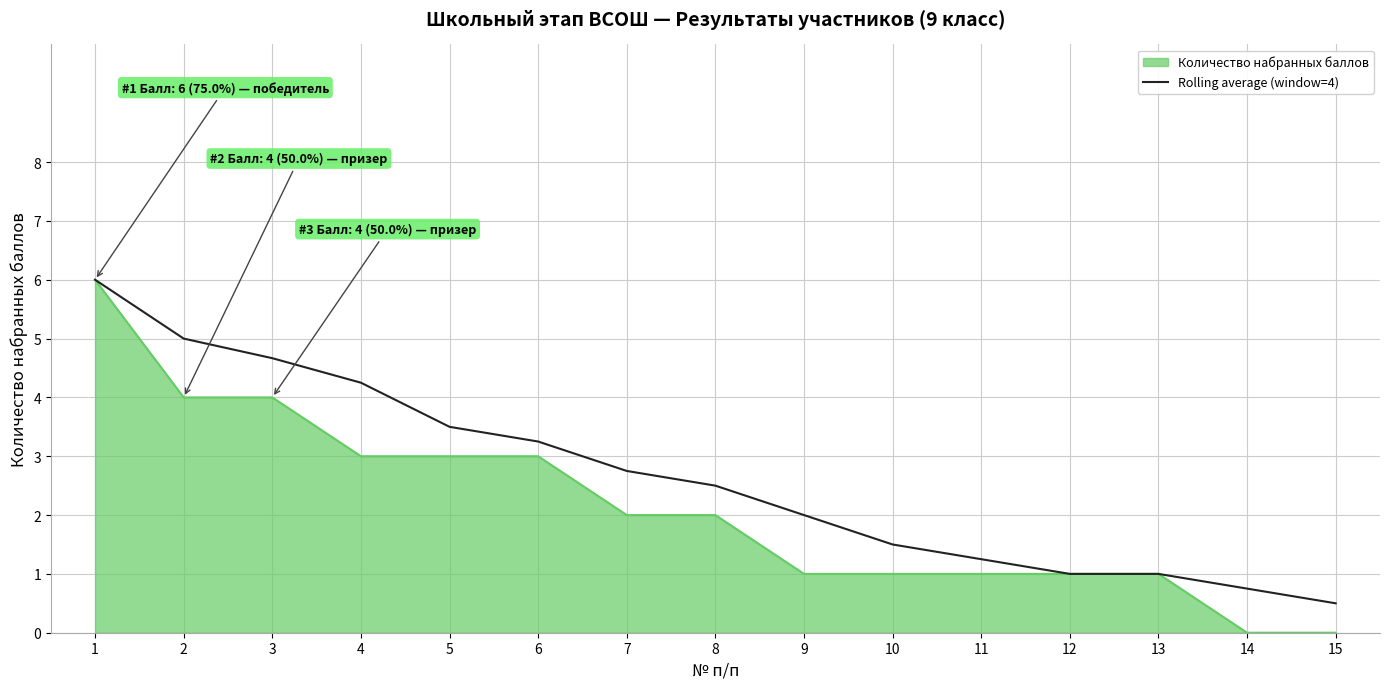

What is the difference between the highest and lowest values at 9?

1.0